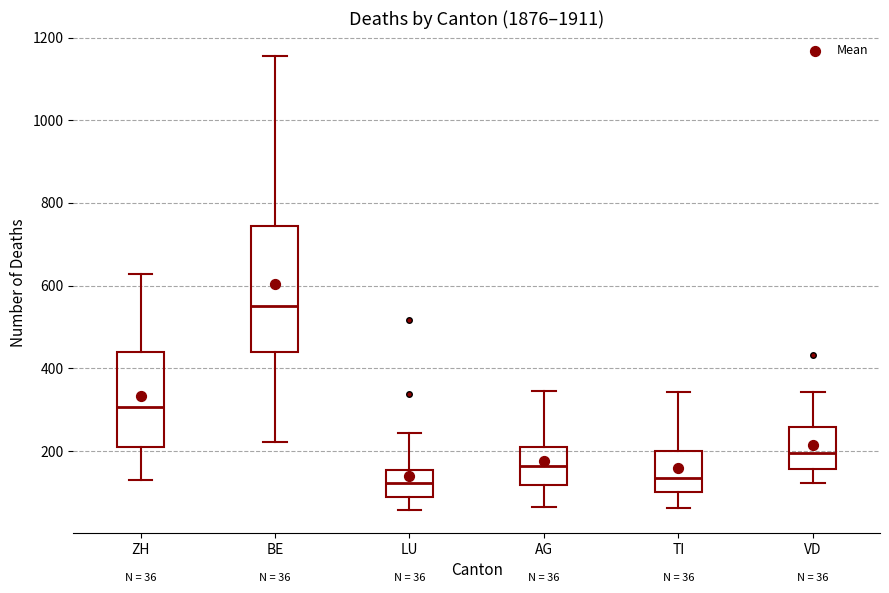

Comparing the boxes themselves (not the whiskers), which one is the tallest?

BE